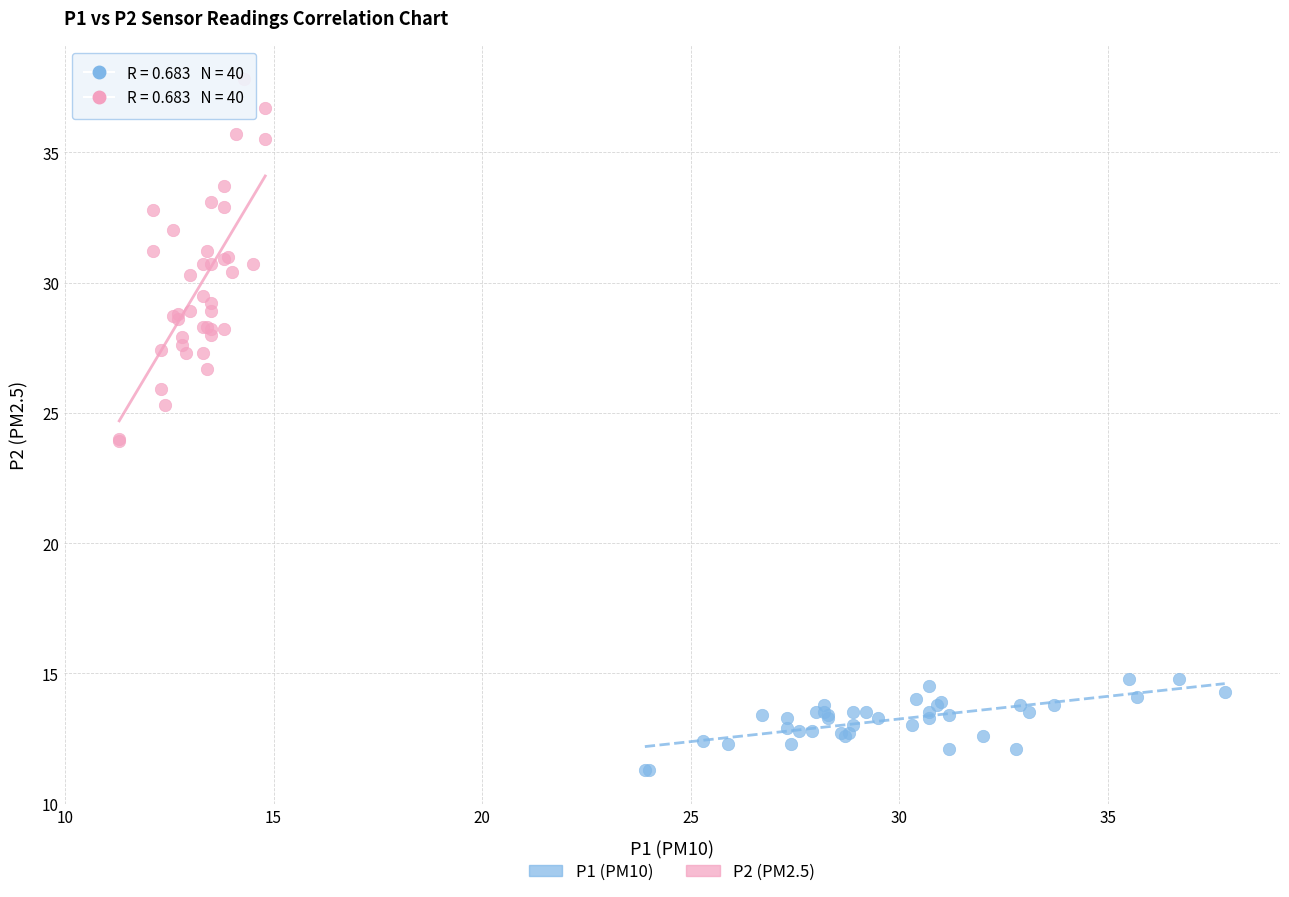

Which series contains the highest Y value?

P2 (PM2.5)